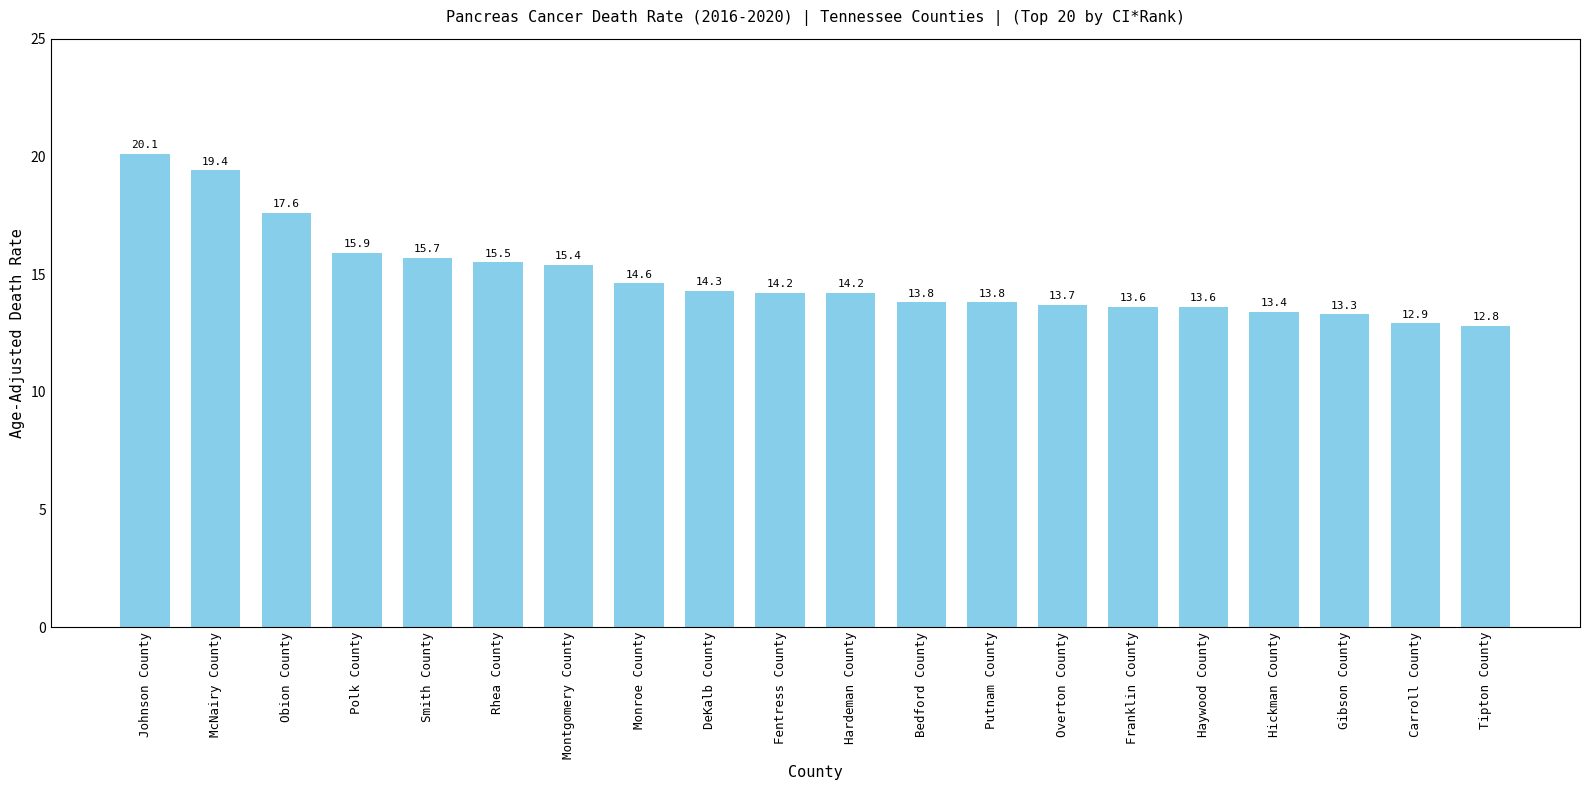

Reading left to right, list all the values displayed in this chart.

20.1	19.4	17.6	15.9	15.7	15.5	15.4	14.6	14.3	14.2	14.2	13.8	13.8	13.7	13.6	13.6	13.4	13.3	12.9	12.8